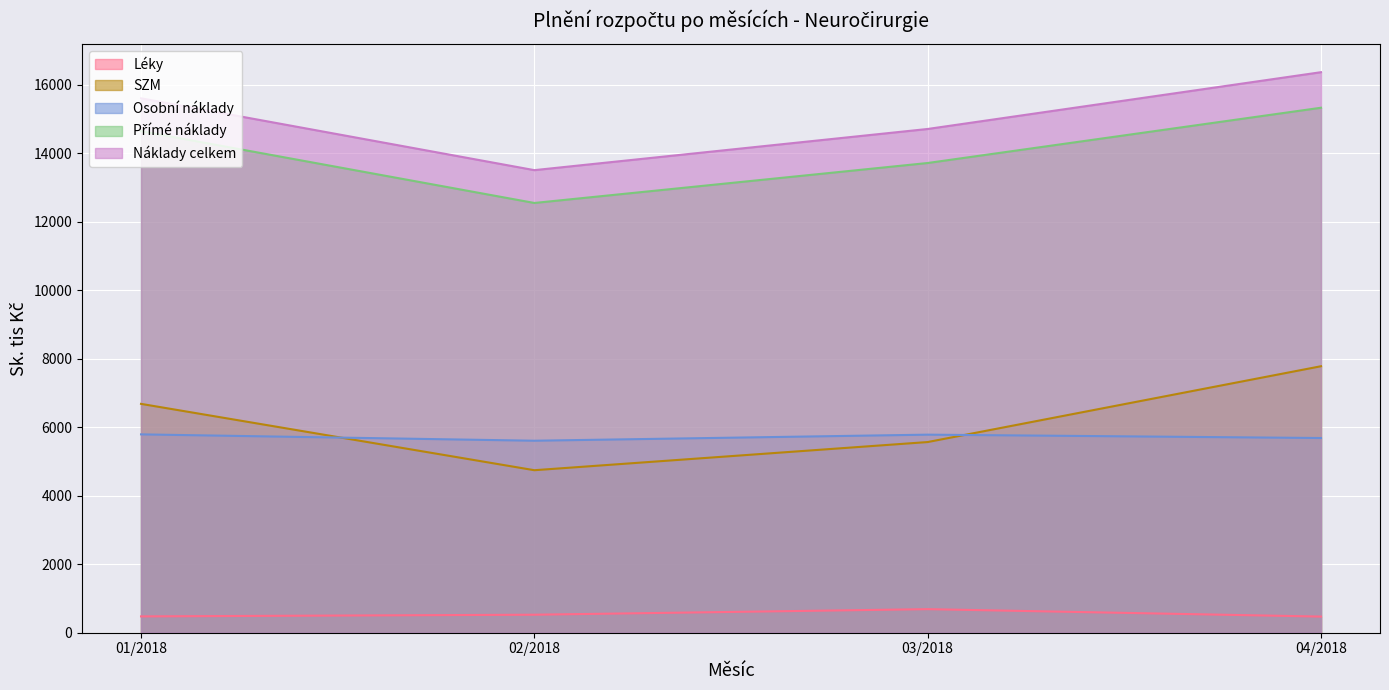

True or false: Osobní náklady has a value of 7514.3 at 02/2018.

False